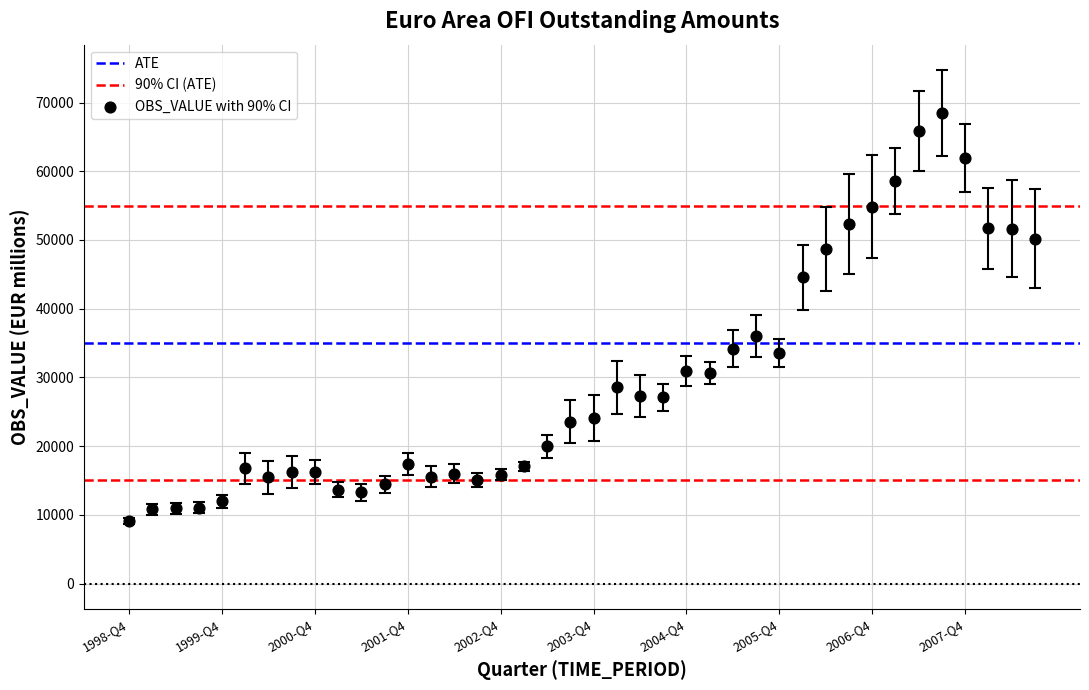

What Y value in the scatter plot is closest to 38778?

36039.3